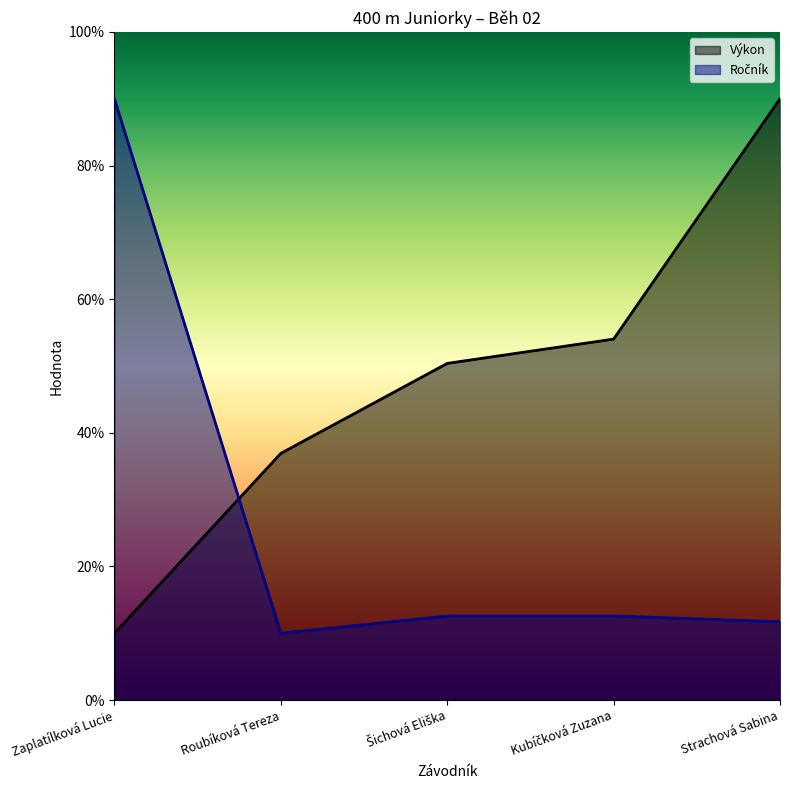

At which category is the sum across all series the highest?

Strachová Sabina